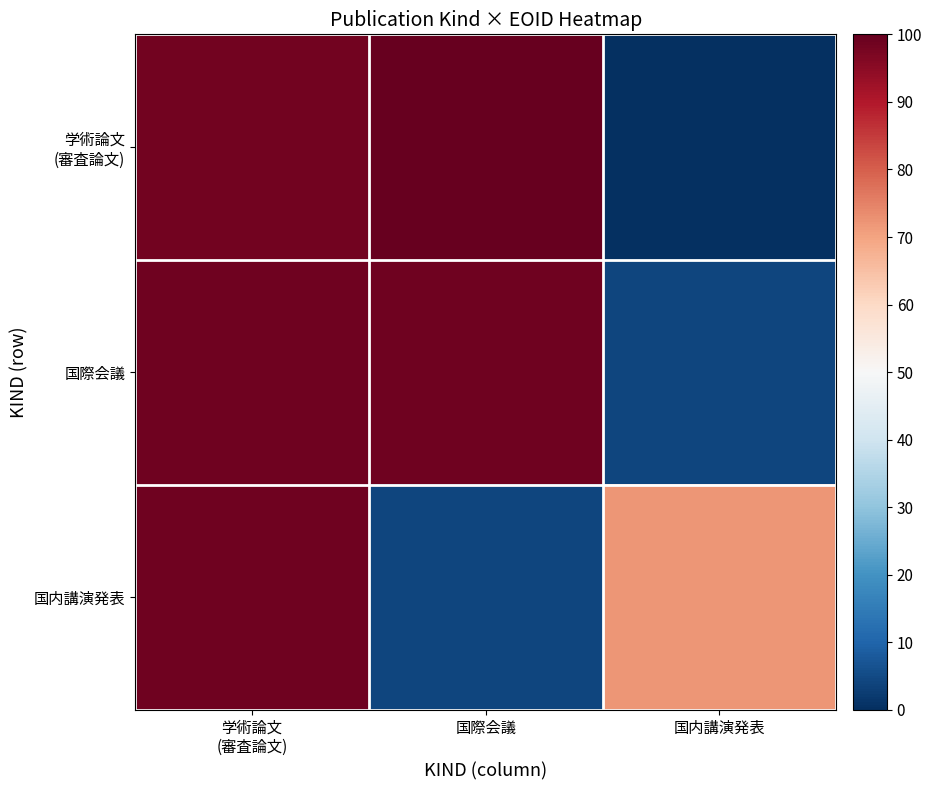

What is the total value across all series at 学術論文
(審査論文)?

295.4